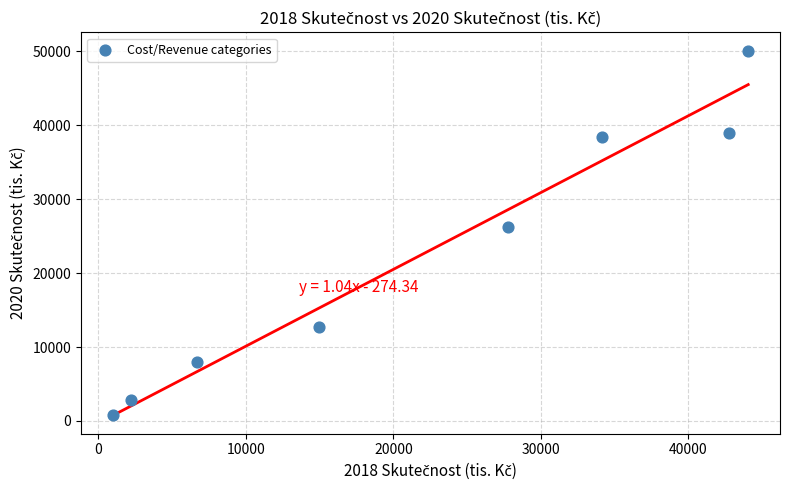

What is the average Y value?

22255.2